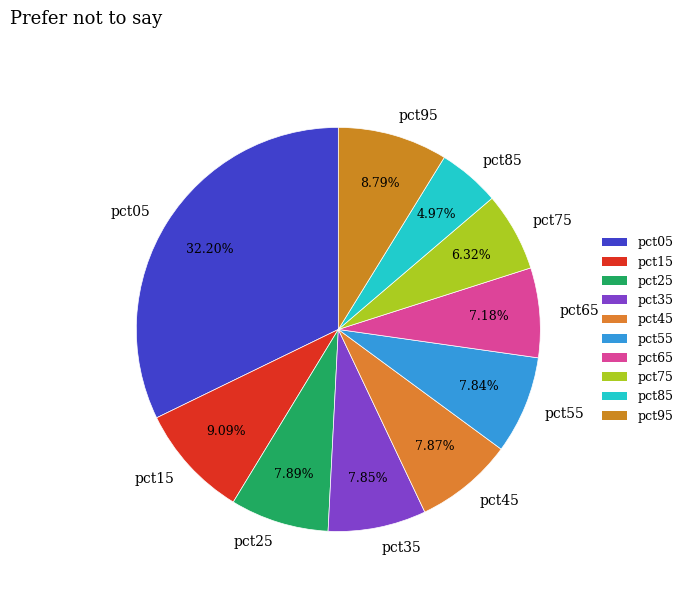

Does pct15 account for over 50% of the chart?

No